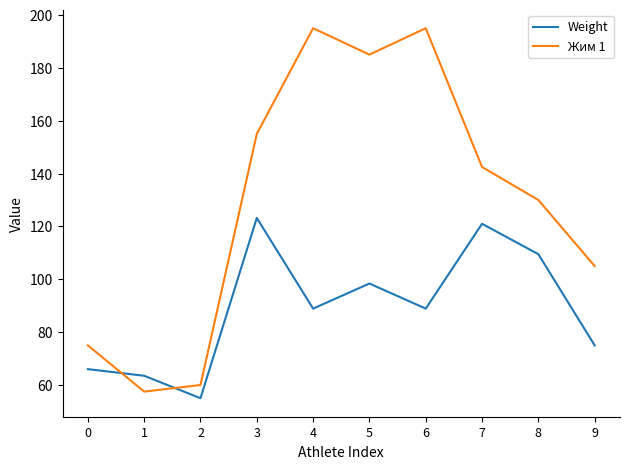

How many series are shown in this chart?

2